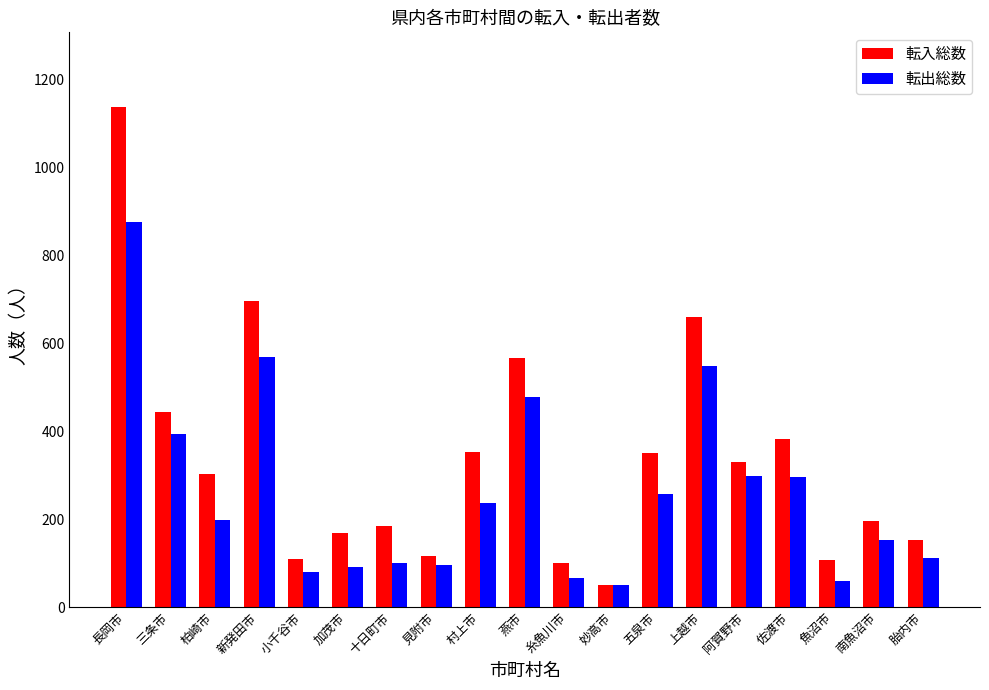

What is the difference between the maximum and minimum values in the 転入総数 series?

1086